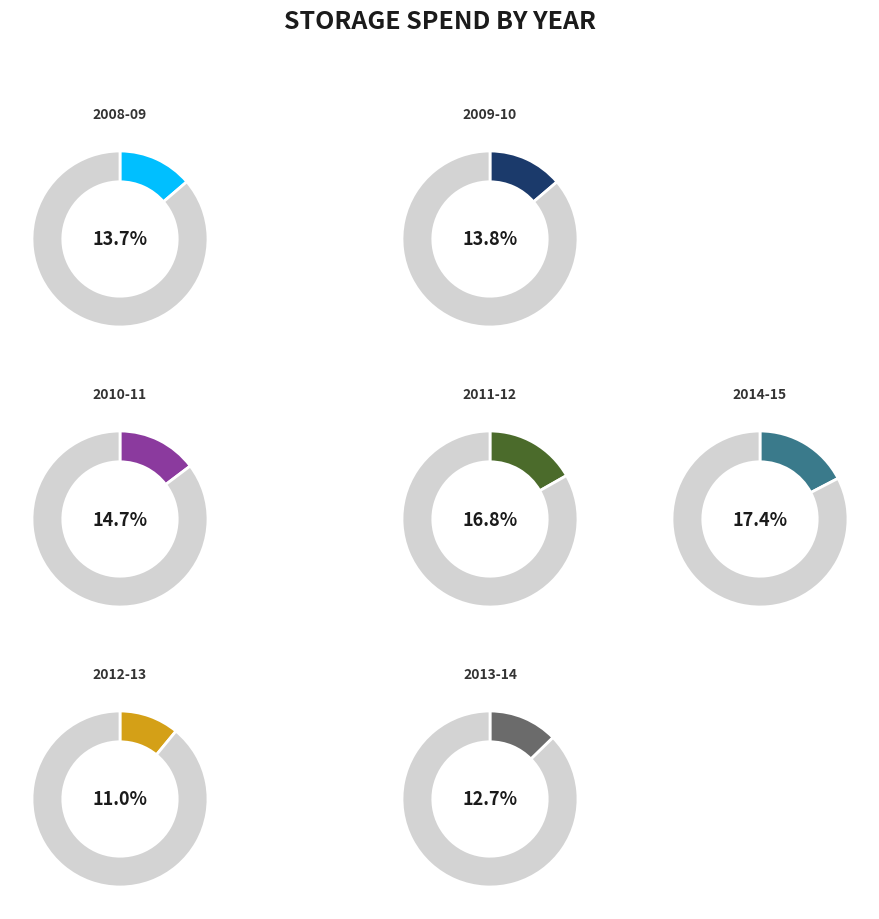

Which slice is the smallest?

2012-13